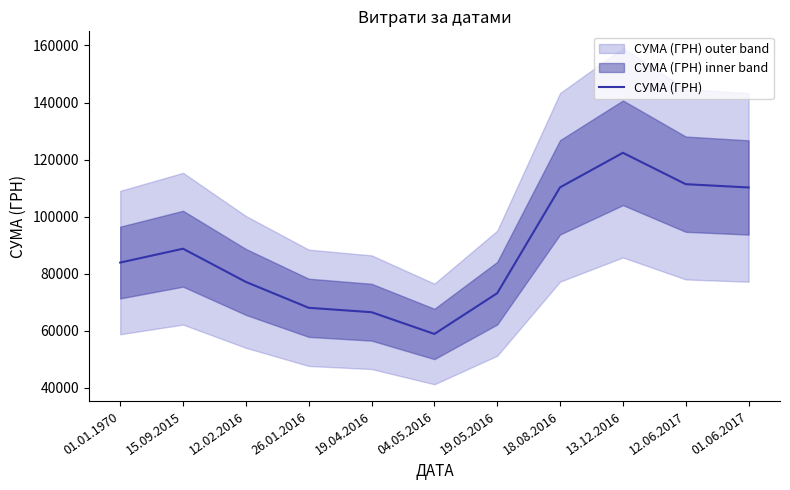

Reading right to left, extract all data points from this chart.

110203.9	111355.4	122363.9	110253.3	73121.6	58821.6	66454.5	67998.2	77074.3	88721.7	83865.2